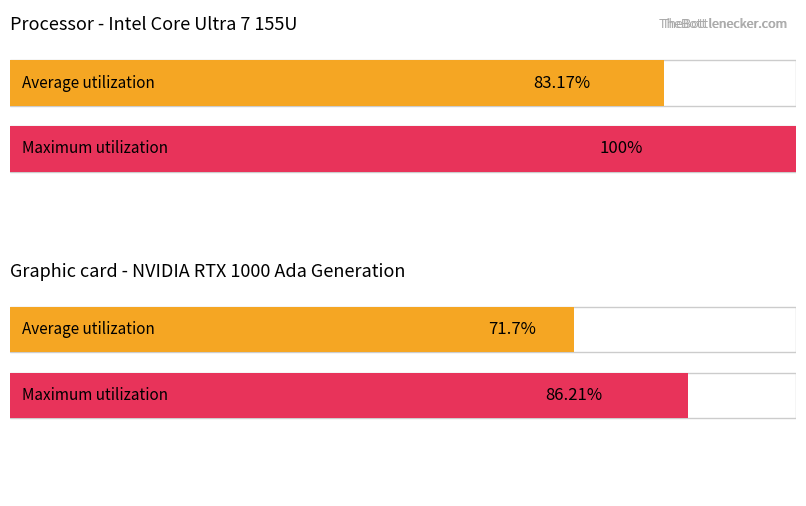

Which series has the largest total across all categories?

Maximum utilization